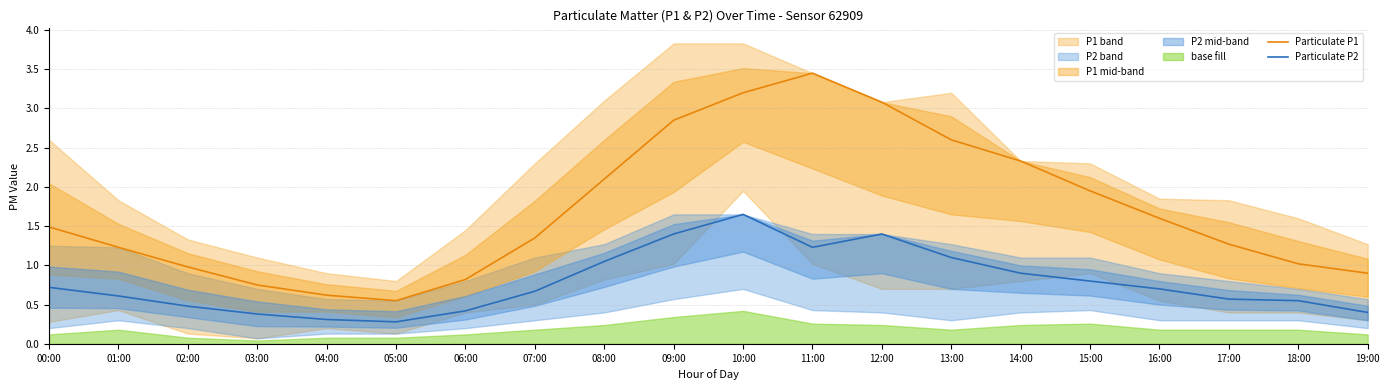

Is it true that Particulate P2 equals 1.6 at 10:00?

True